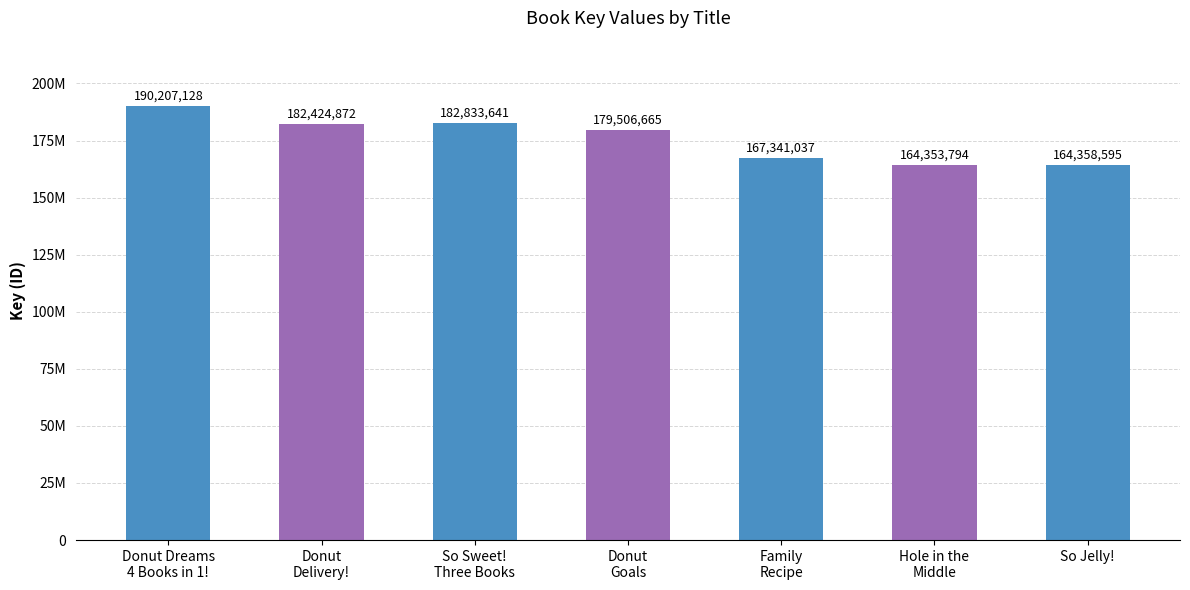

Does the chart contain any negative values?

No